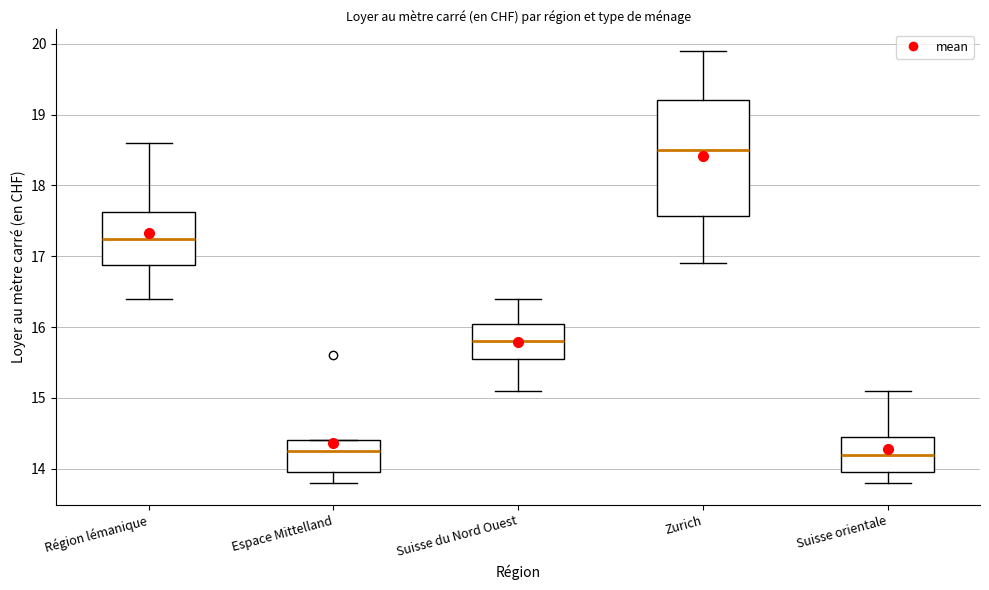

Comparing the boxes themselves (not the whiskers), which one is the tallest?

Zurich